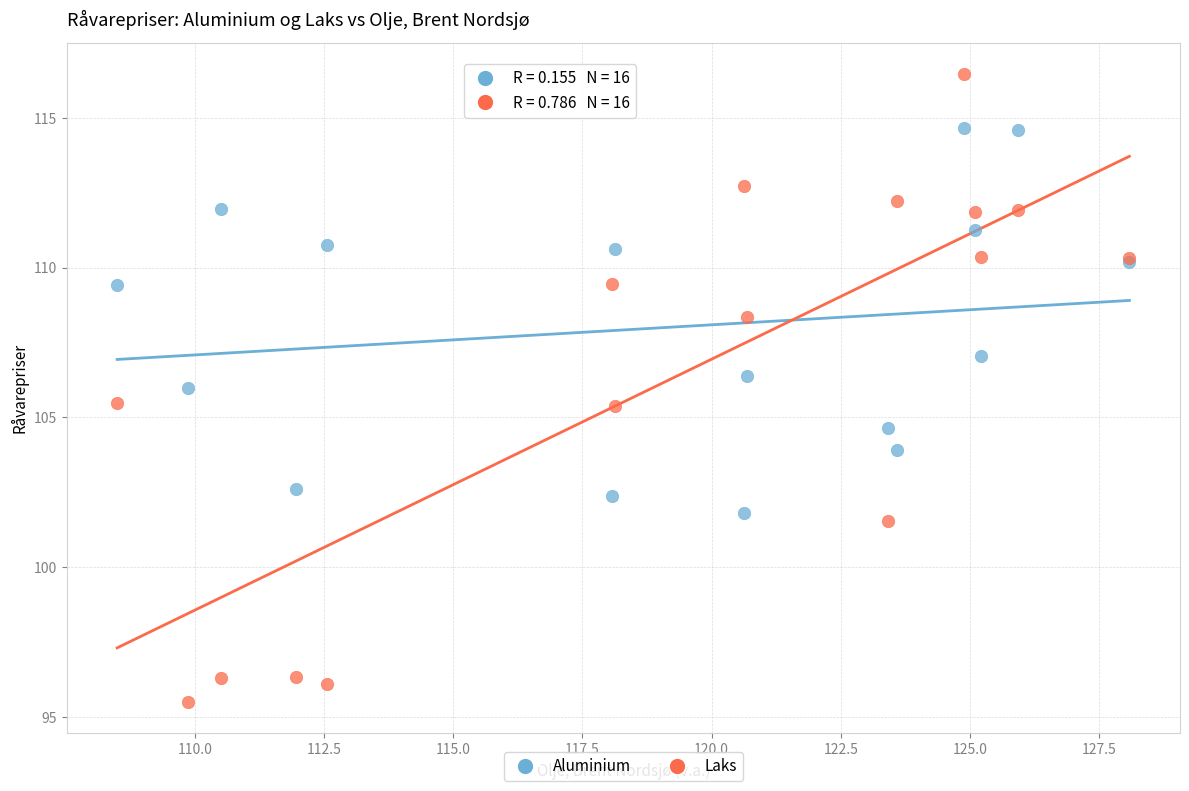

What are all the series names shown in the legend?

Aluminium, Laks